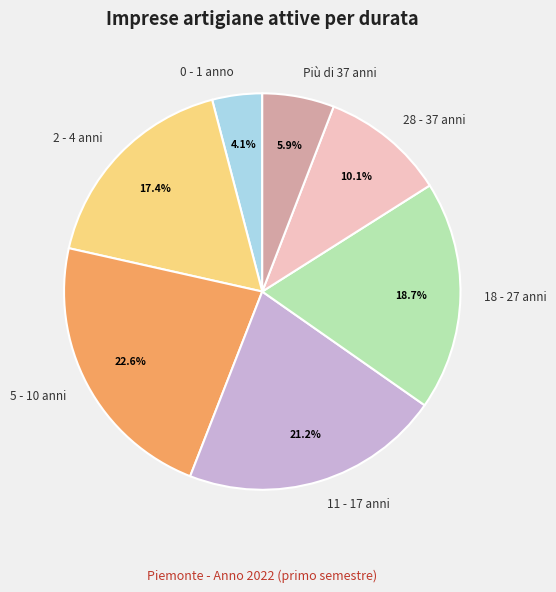

To the nearest percent, what is the difference between the Più di 37 anni and 0 - 1 anno slice percentages?

2%